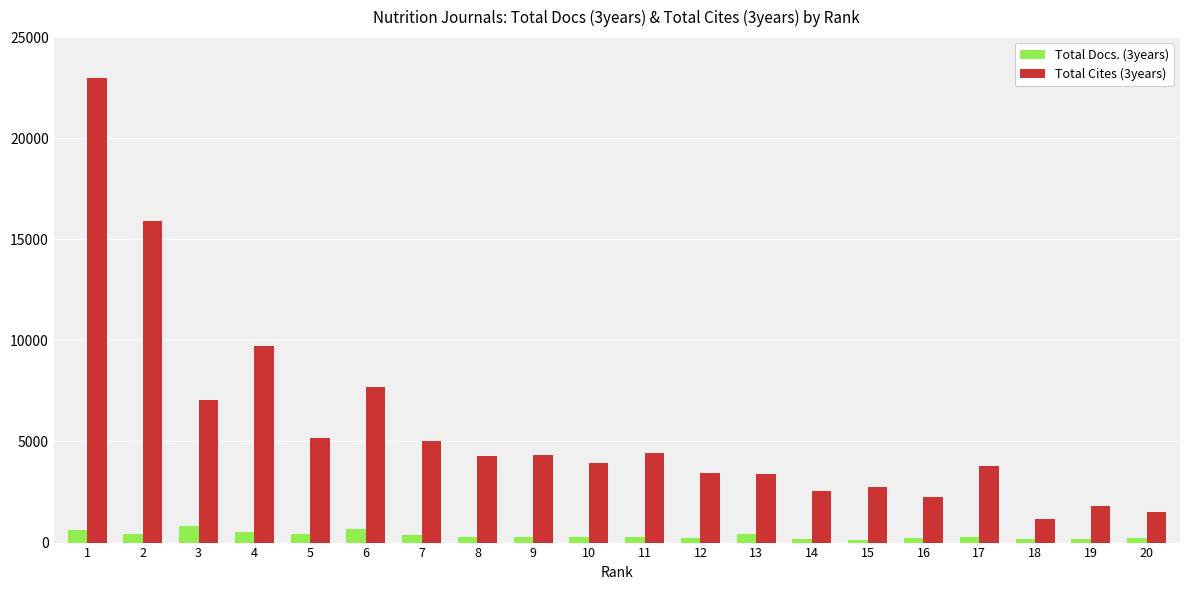

What is the value of the Total Docs. (3years) bar at the 13th from the left?

430